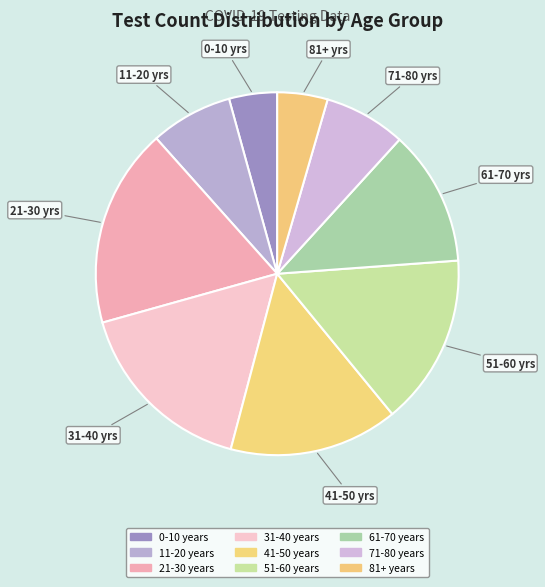

Does any single category account for the majority?

No